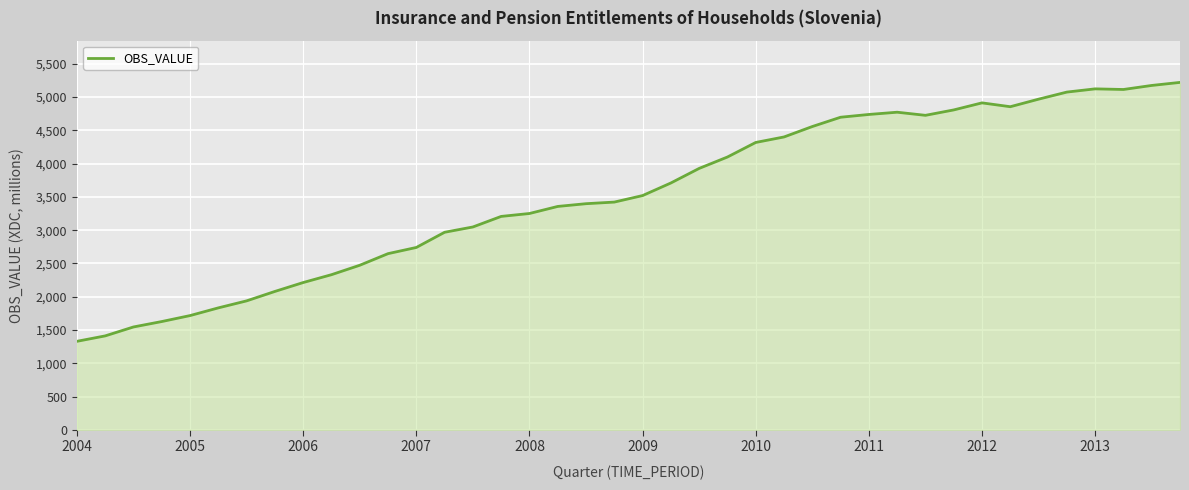

What is the smallest value displayed?

1330.7